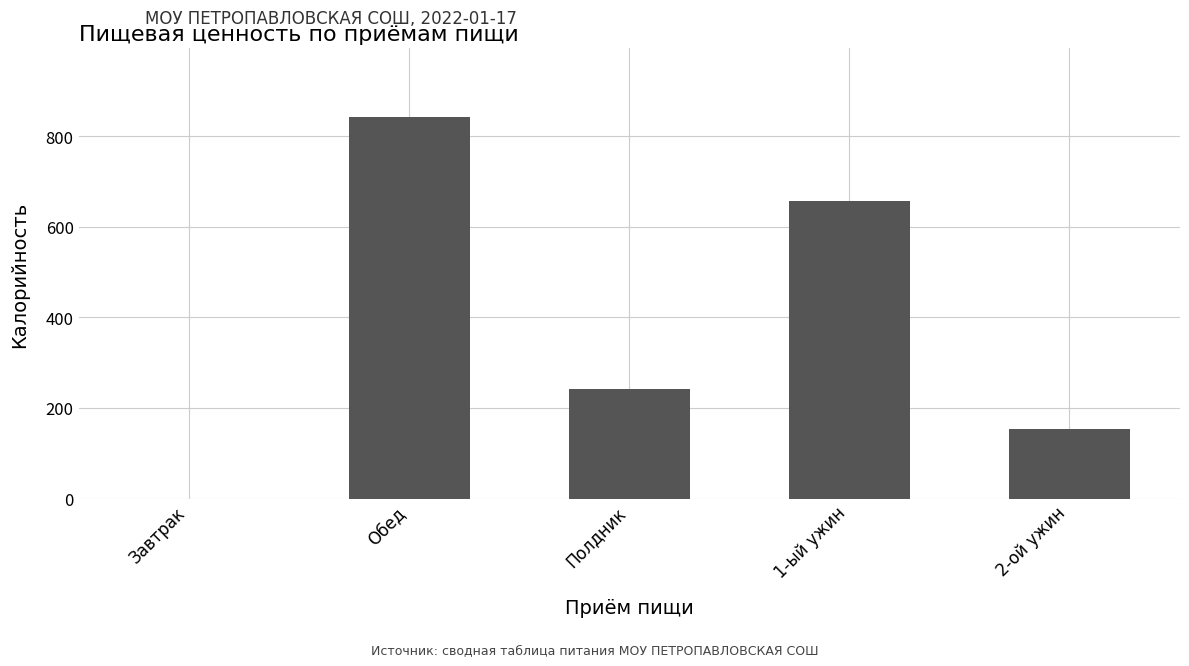

Count the number of categories in the chart.

5